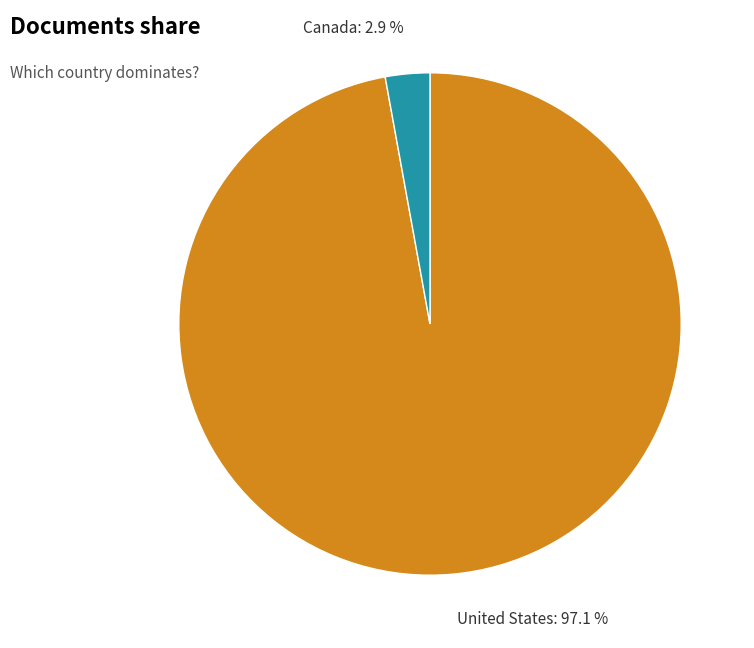

To the nearest percent, what portion does United States represent?

97%